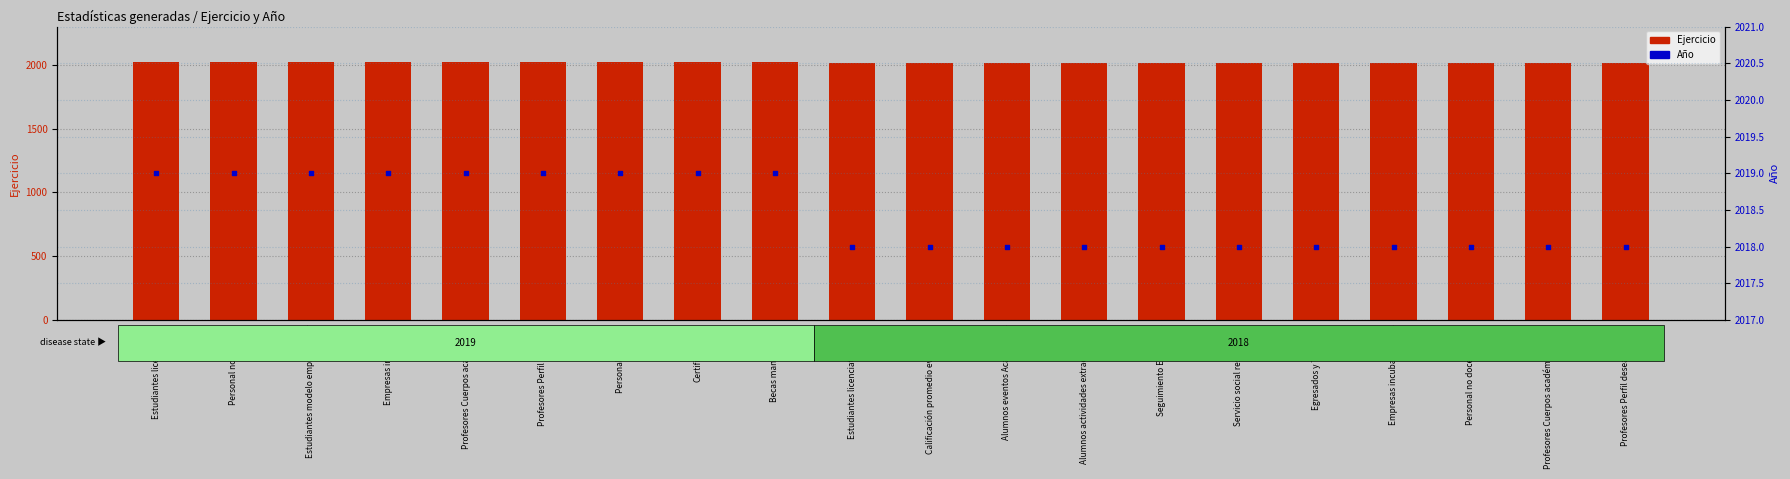

At which category is the sum across all series the highest?

Estudiantes licenciatura